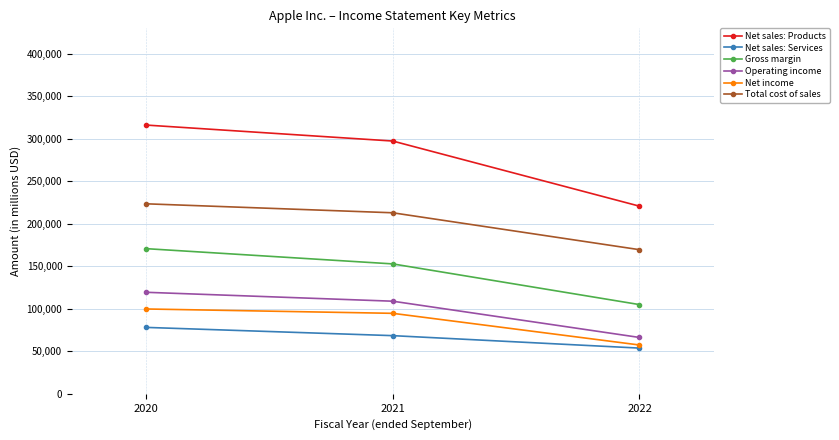

Rank the categories by Net income value from lowest to highest.

2022, 2021, 2020